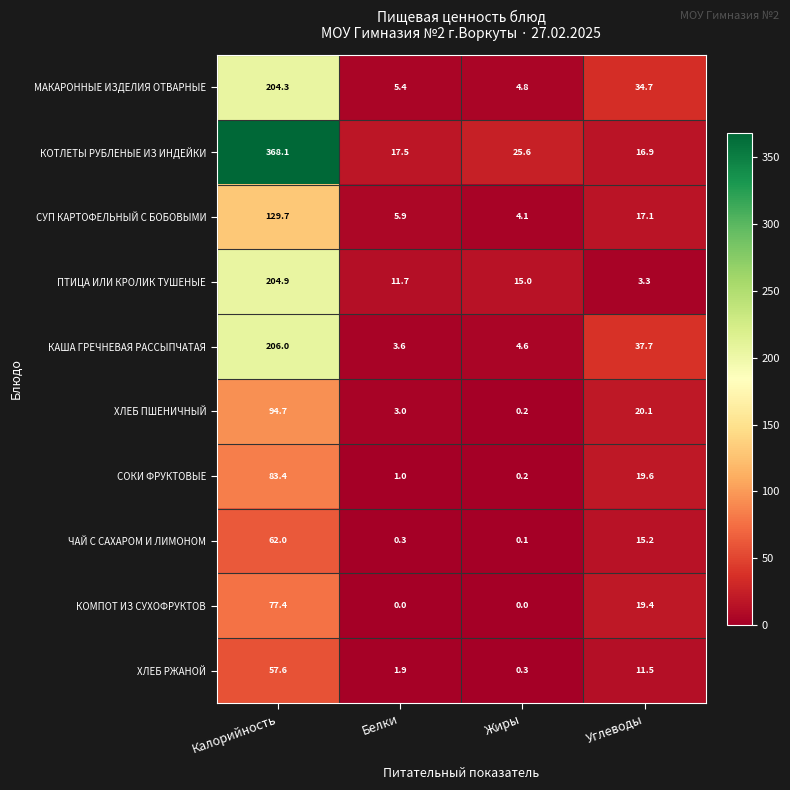

Which category has the highest value across all series?

Калорийность